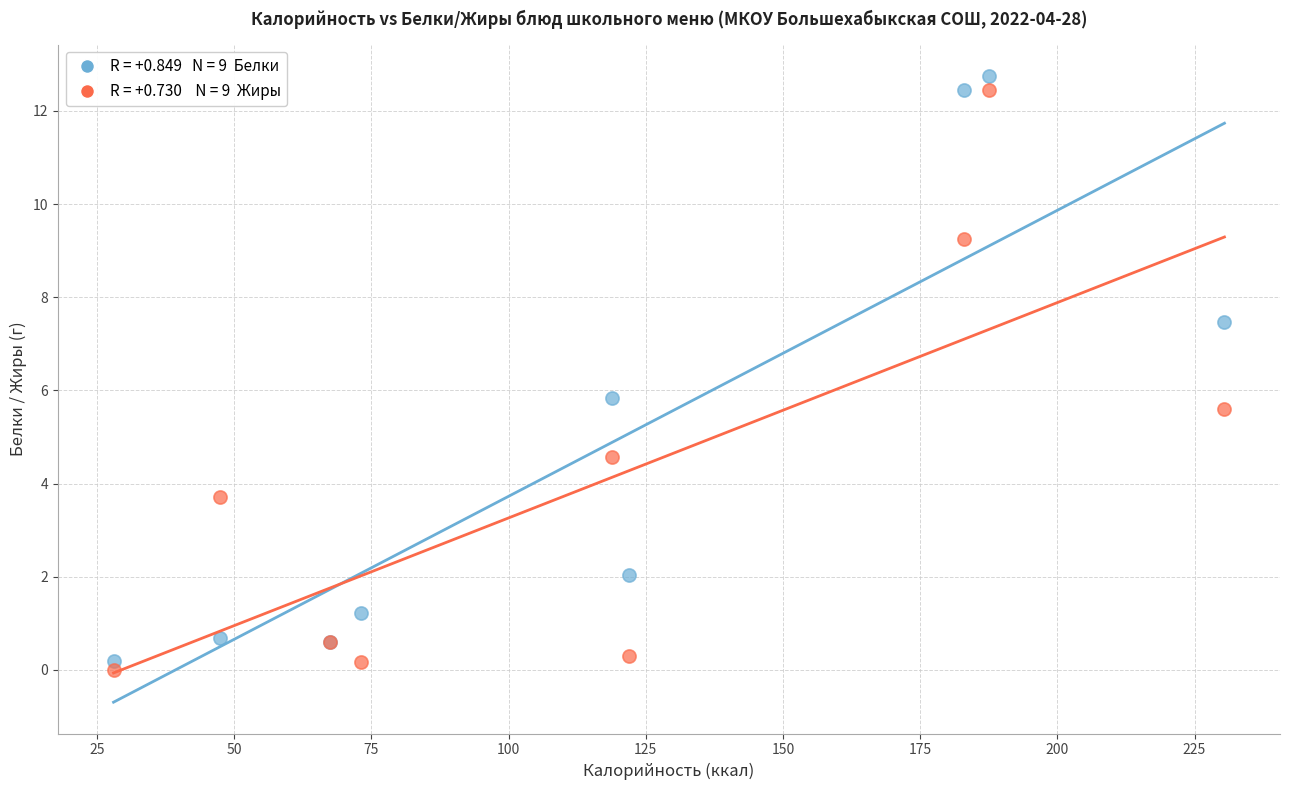

Across all series, what Y value is closest to 6?

5.8